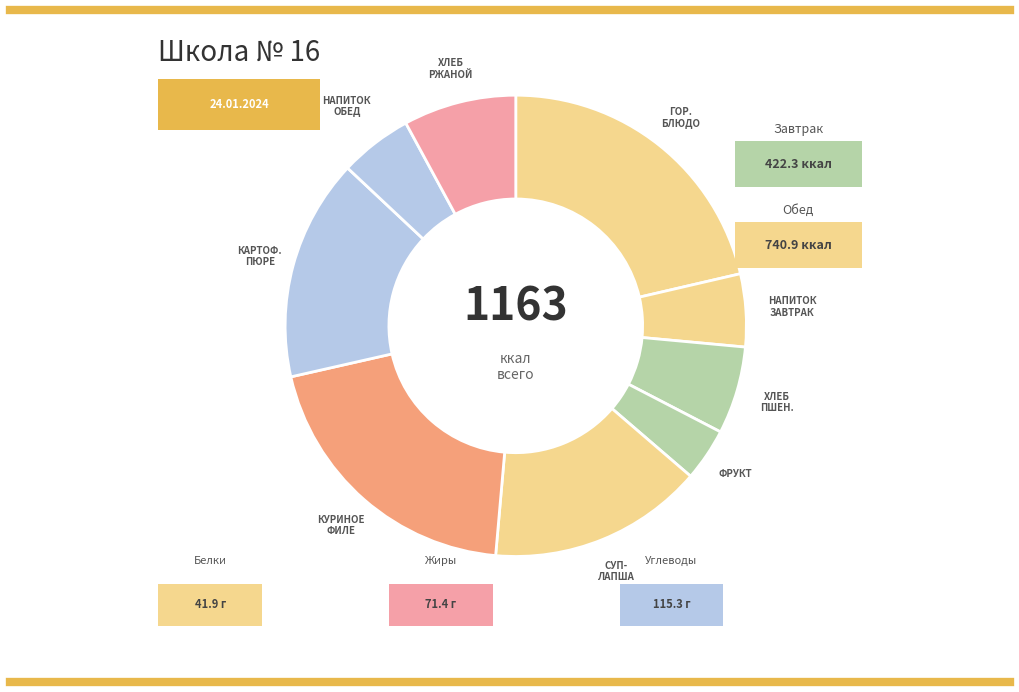

Do Хлеб ржаной and Суп-лапша together represent more than half of the pie?

No